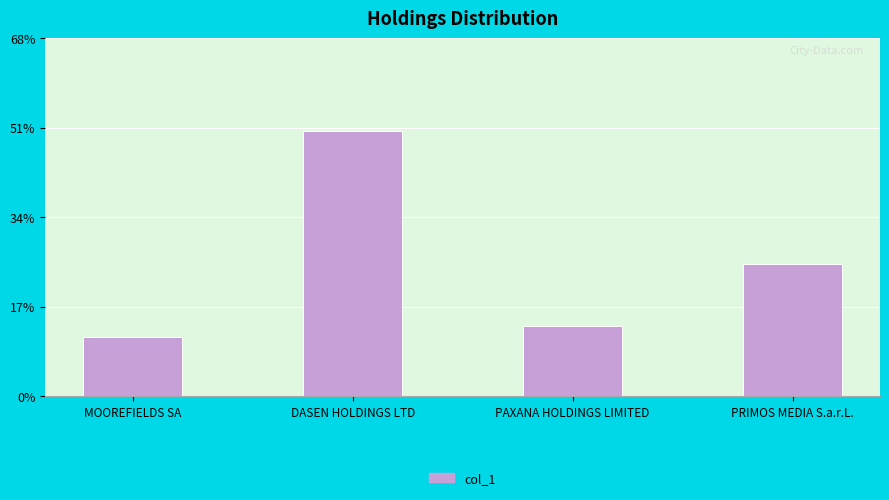

What is the sum of the values at MOOREFIELDS SA and DASEN HOLDINGS LTD?

0.6